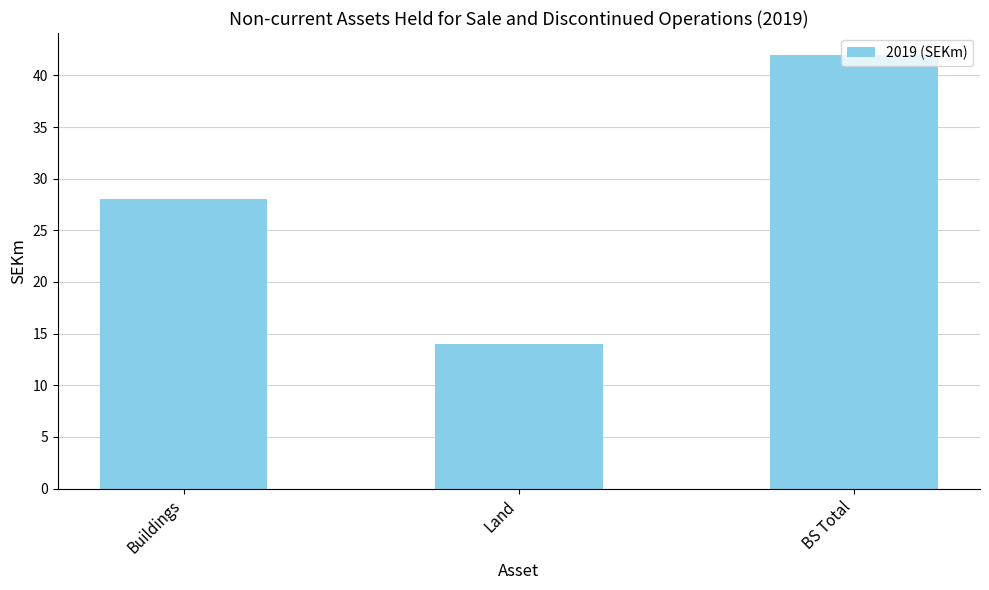

What is the change in value from Land to BS Total?

+28